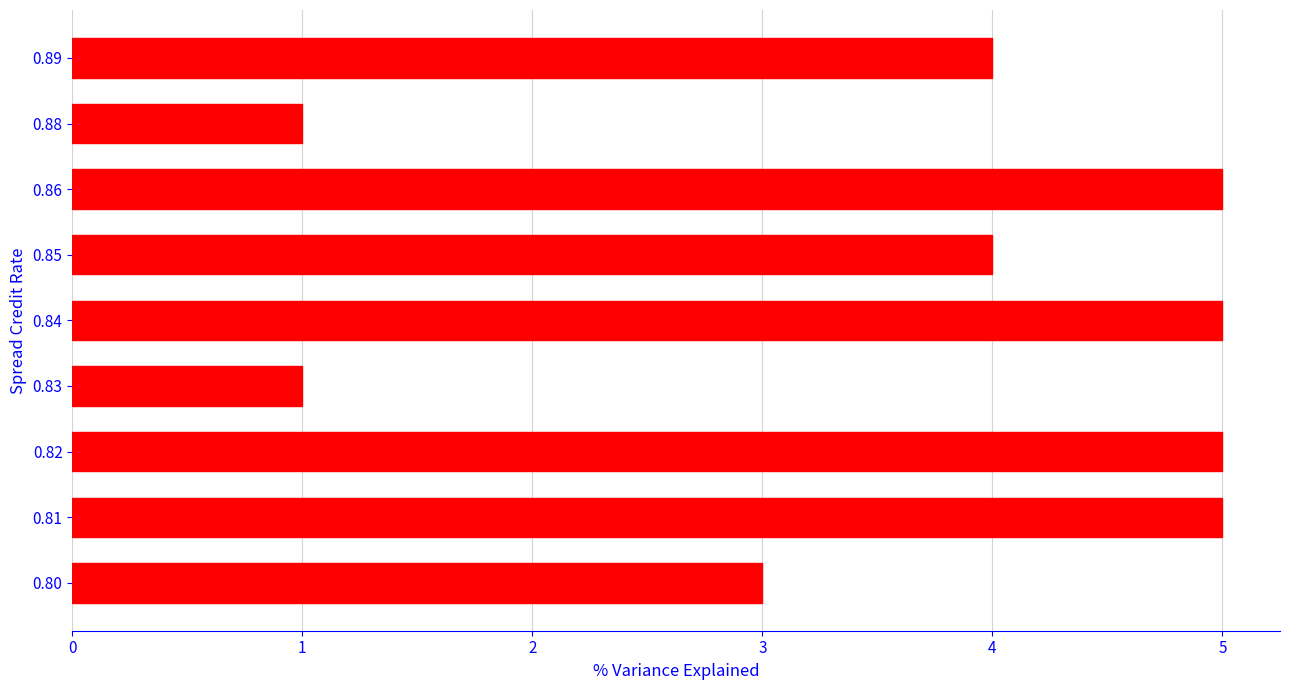

Reading top to bottom, what are all the values shown in this chart?

4	1	5	4	5	1	5	5	3